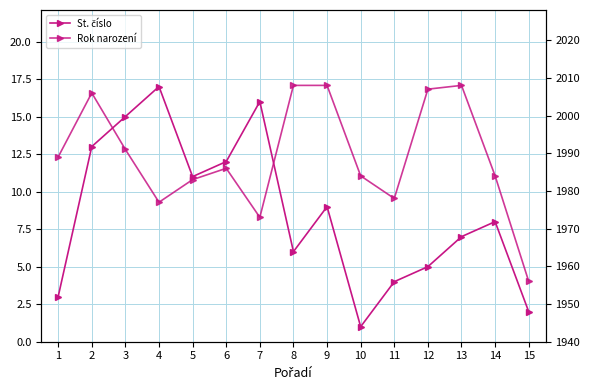

Reading left to right, extract all data points from this chart.

St. číslo: 1=3	2=13	3=15	4=17	5=11	6=12	7=16	8=6	9=9	10=1	11=4	12=5	13=7	14=8	15=2
Rok narození: 1=1989	2=2006	3=1991	4=1977	5=1983	6=1986	7=1973	8=2008	9=2008	10=1984	11=1978	12=2007	13=2008	14=1984	15=1956